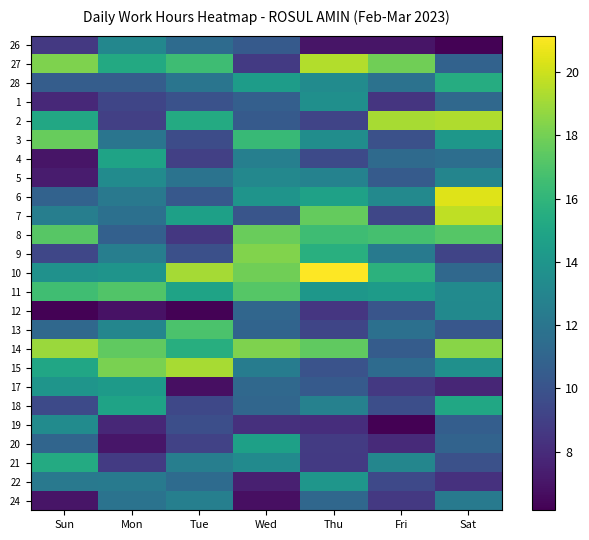

How many categories are shown in the chart?

7